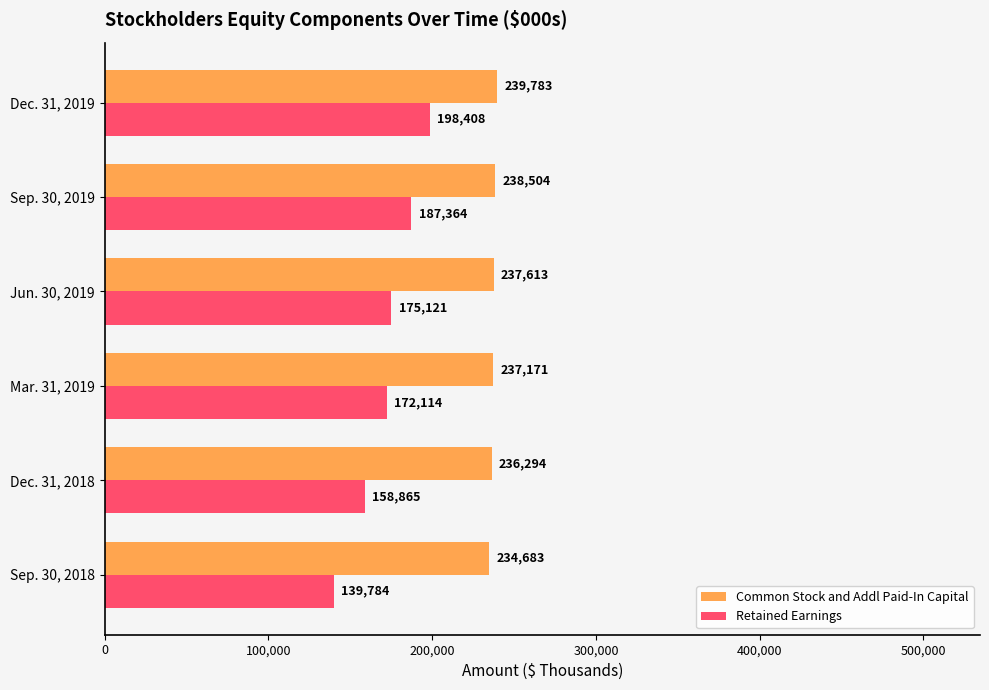

Is the value of Retained Earnings at Sep. 30, 2018 greater than the value of Common Stock and Addl Paid-In Capital at Sep. 30, 2018?

No